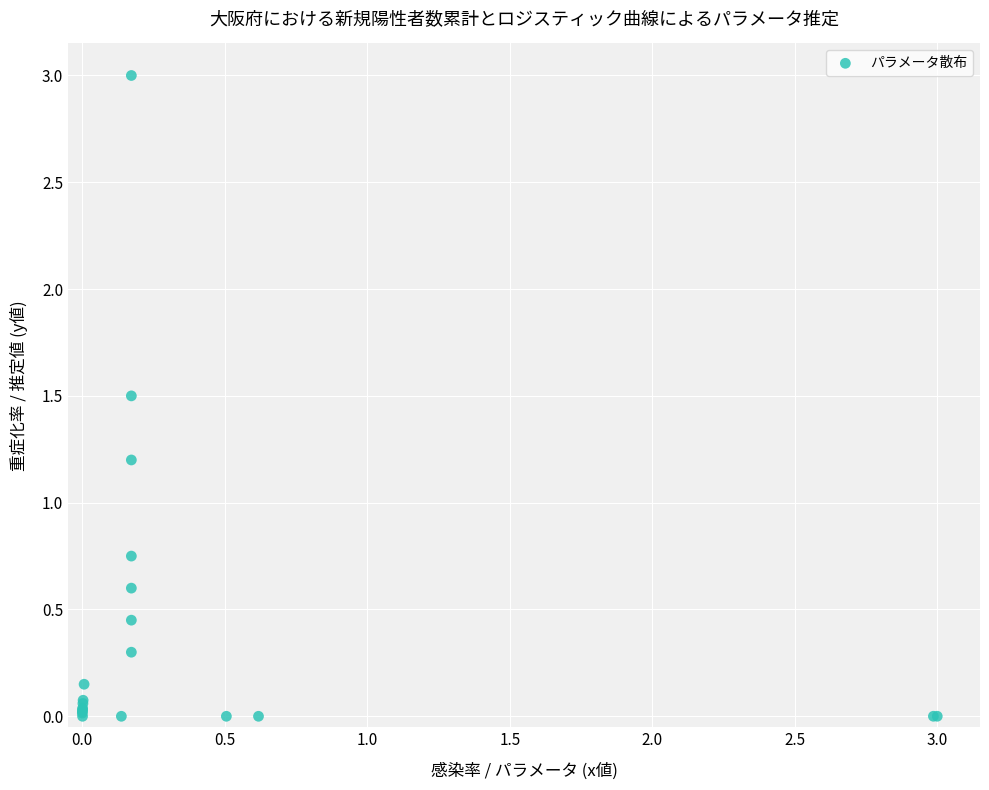

What Y value in the scatter plot is closest to 1?

1.2